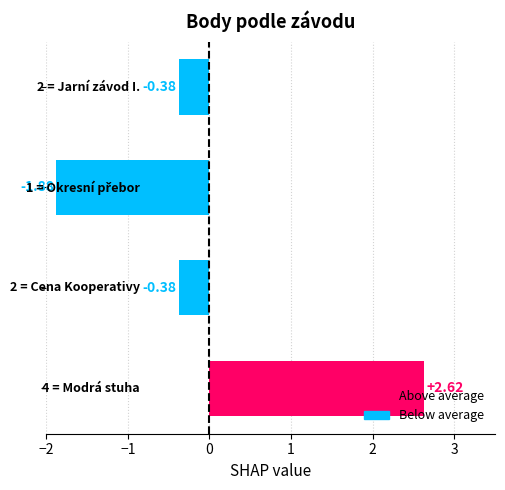

What is the difference between the second highest and minimum values?

1.5